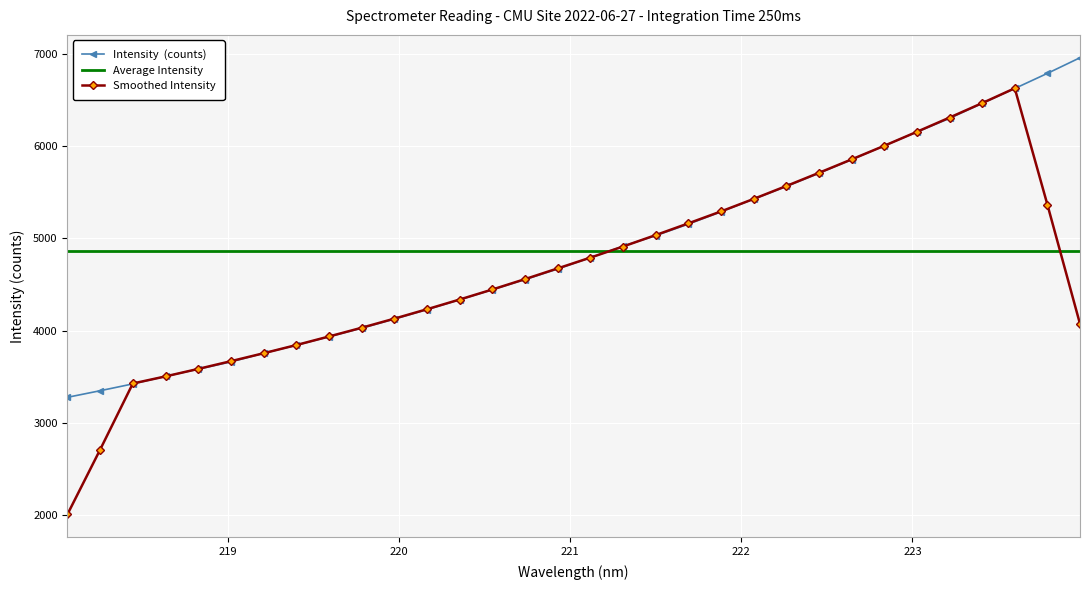

What is the smallest value displayed?

2010.9